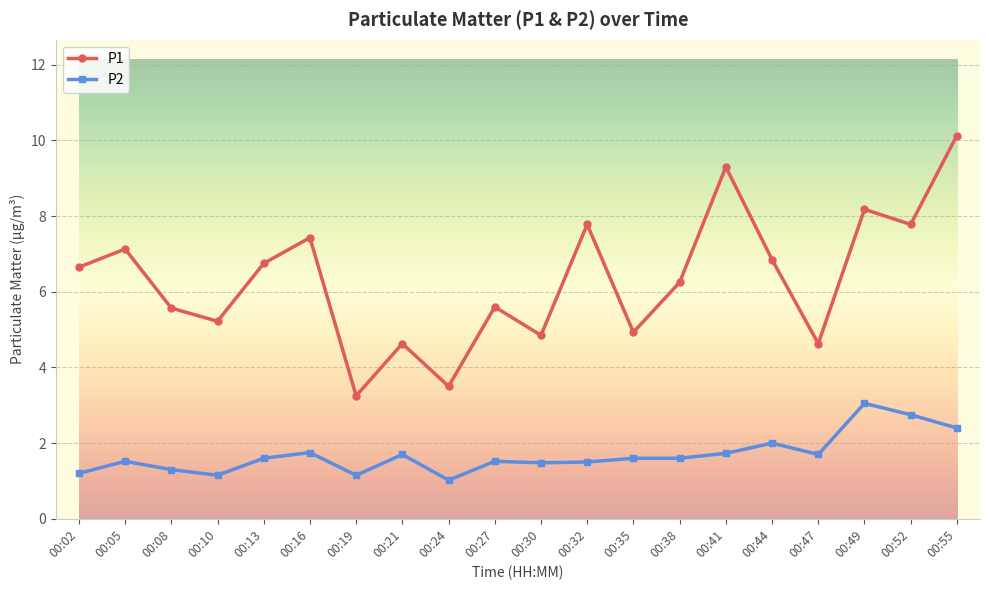

At which category does P2 reach its first local valley?

00:10